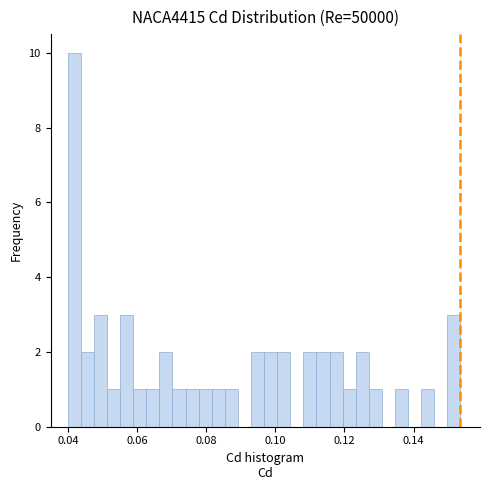

Around what value on the x-axis is the tallest bar? Give the approximate position of its centre, as read against the axis.

0.042